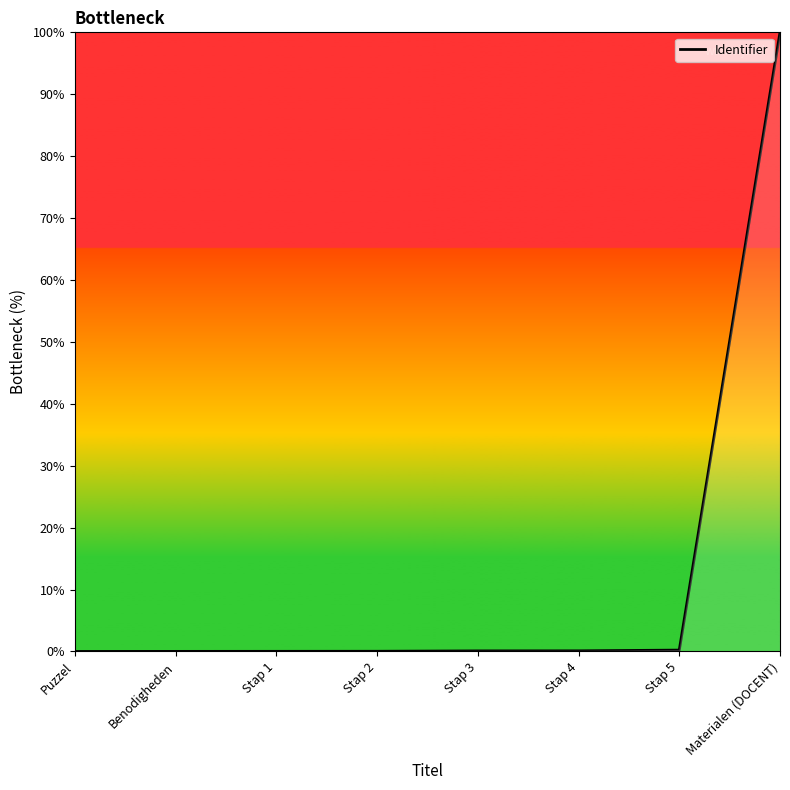

The value at Puzzel is 0.0. True or false?

True